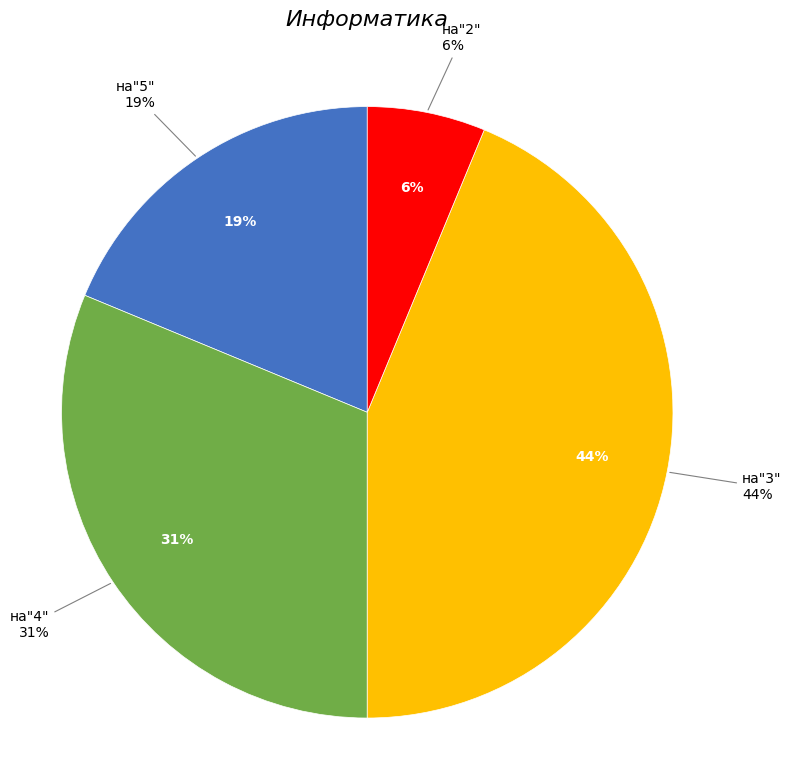

How many slices are in this pie chart?

4